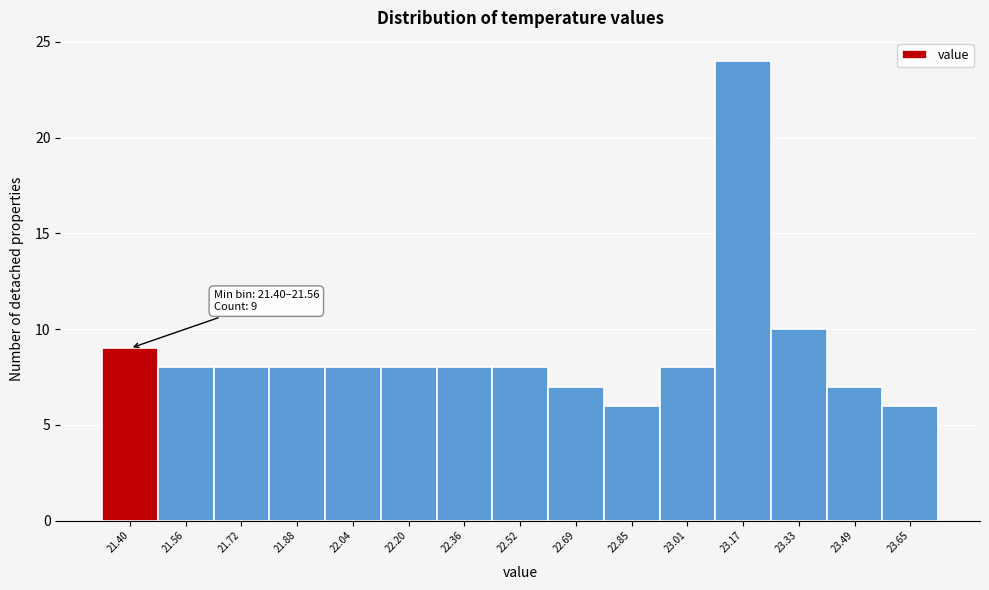

Reading left to right, extract all data points from this chart.

21.40=9	21.56=8	21.72=8	21.88=8	22.04=8	22.20=8	22.36=8	22.52=8	22.69=7	22.85=6	23.01=8	23.17=24	23.33=10	23.49=7	23.65=6